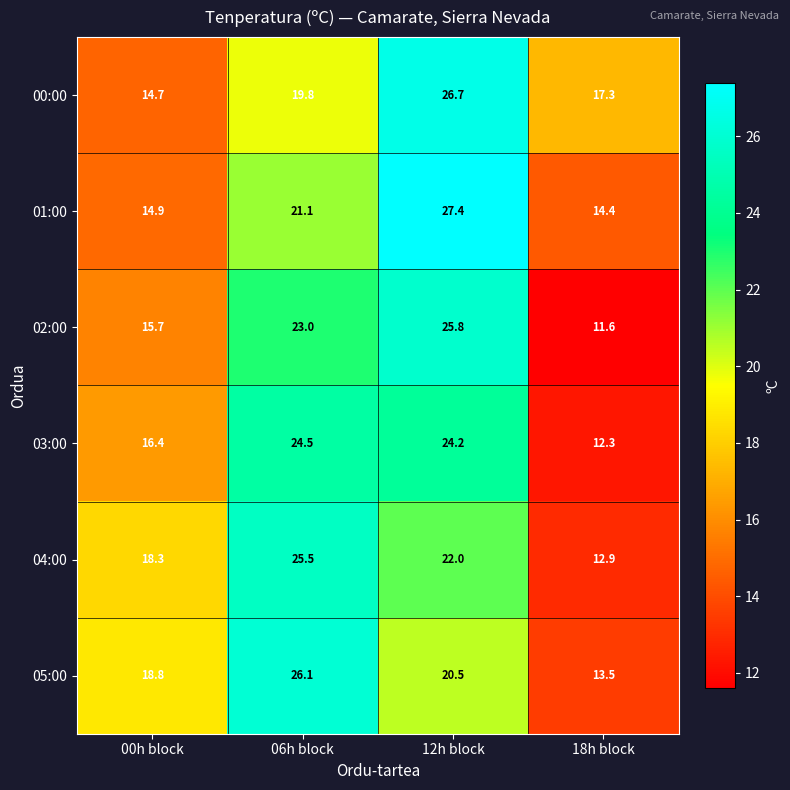

What is the sum of all 02:00 values?

76.1